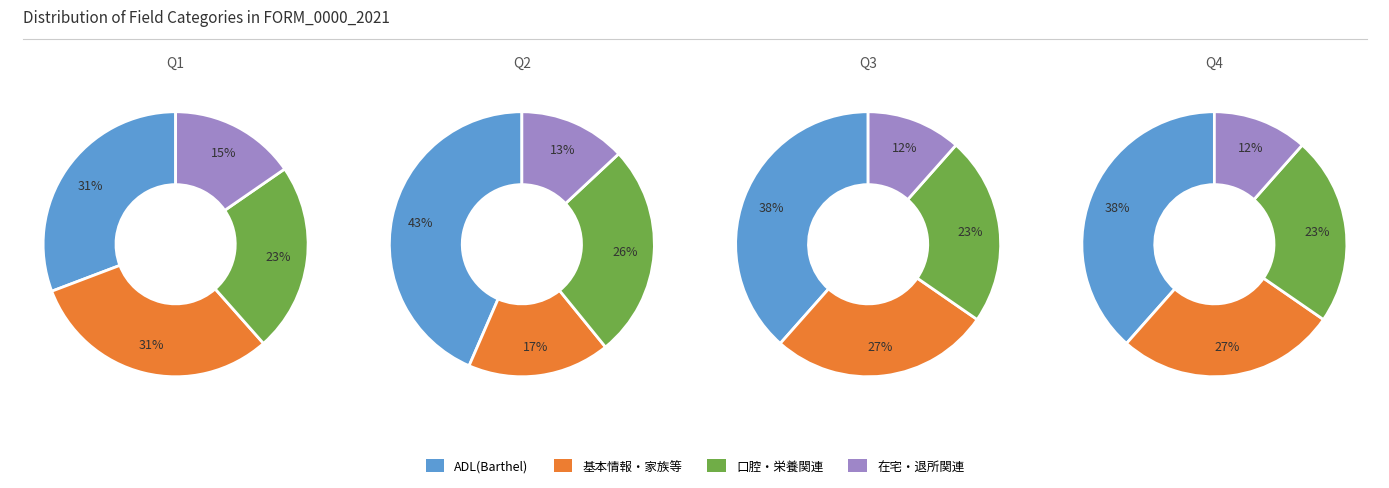

How much of the chart is everything except 1?

52.9%